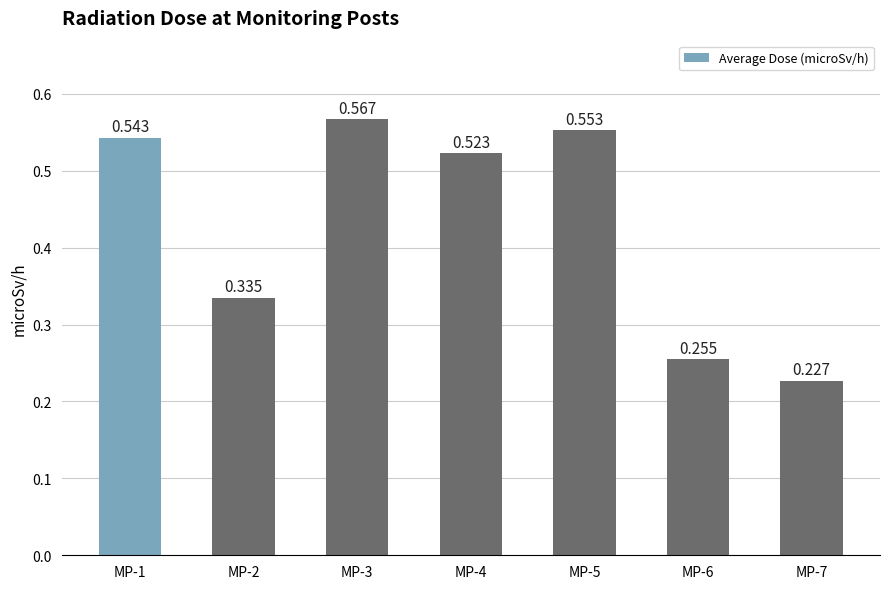

The value at MP-5 is 0.6. True or false?

True